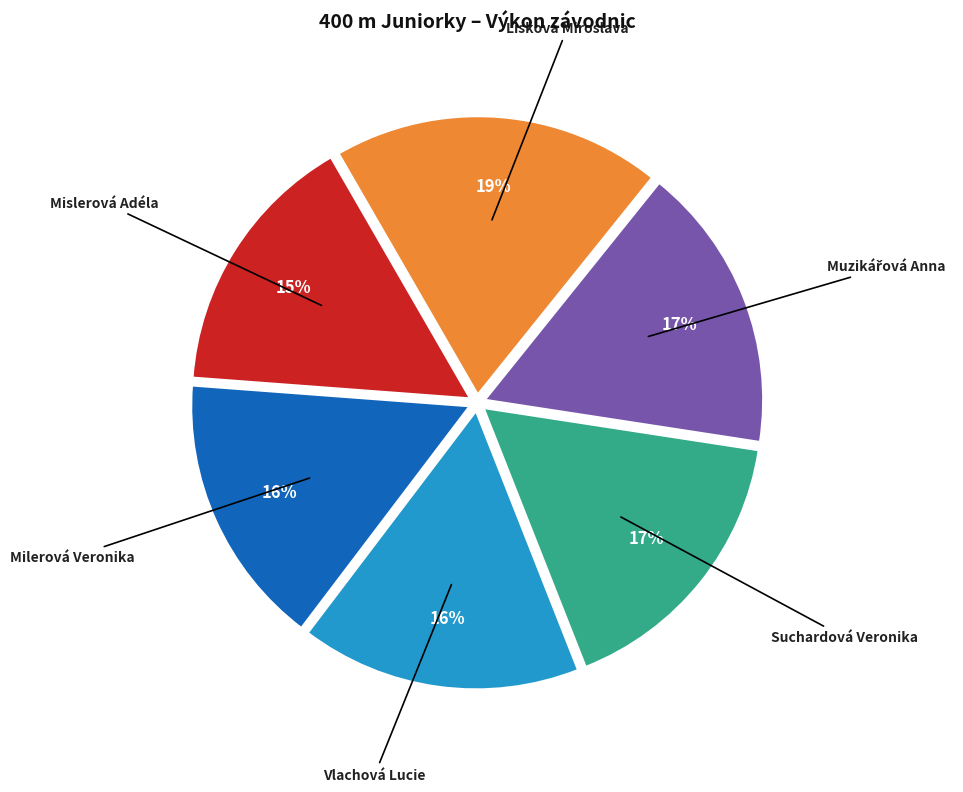

How many segments does this pie chart have?

6